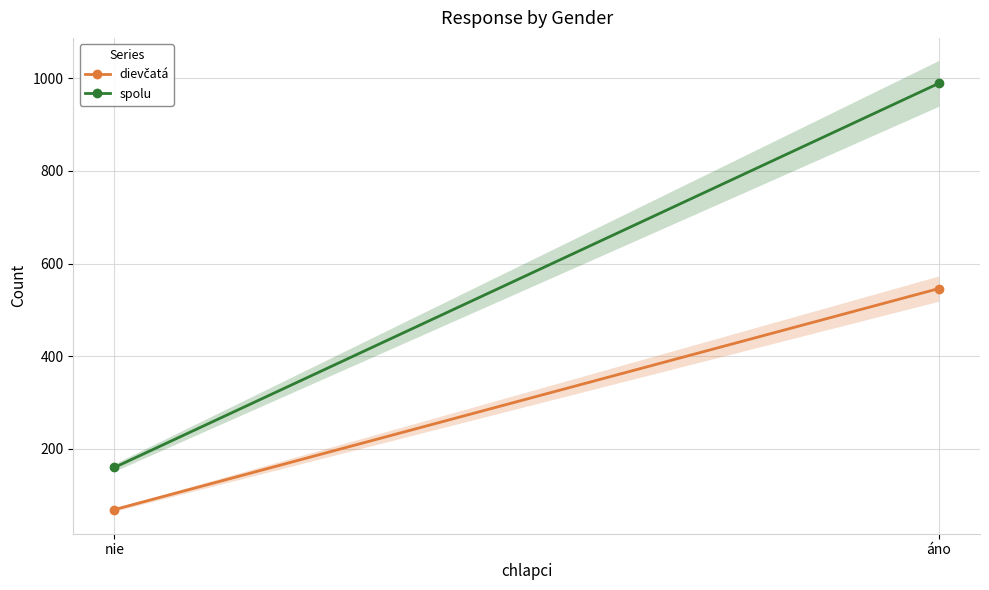

At how many categories does at least one series exceed 783?

1